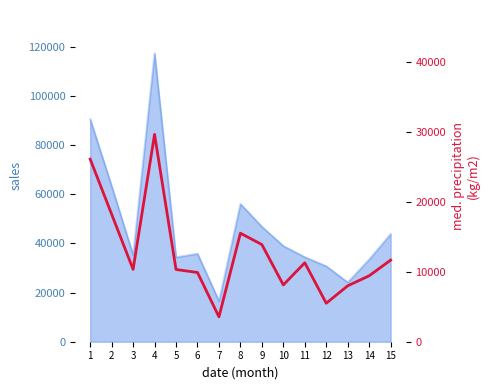

List the labels in order of value, smallest first.

7, 12, 13, 10, 14, 6, 5, 3, 11, 15, 9, 8, 2, 1, 4